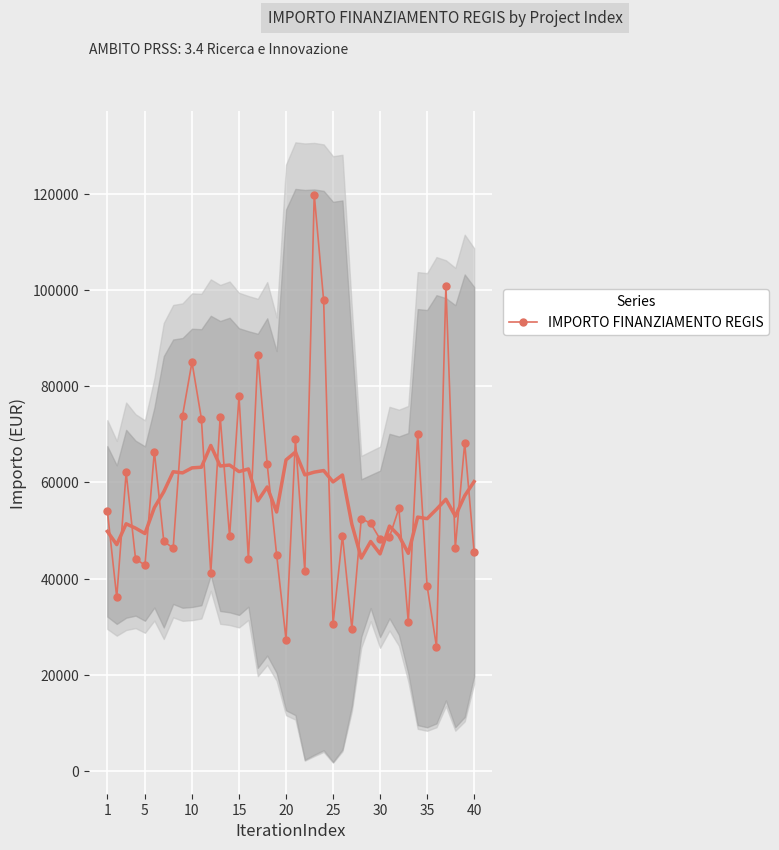

What is the minimum value shown in the chart?

25842.4